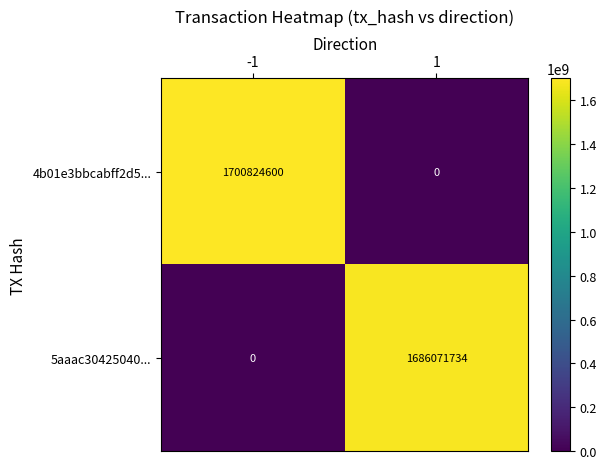

At which category is the sum across all series the highest?

-1